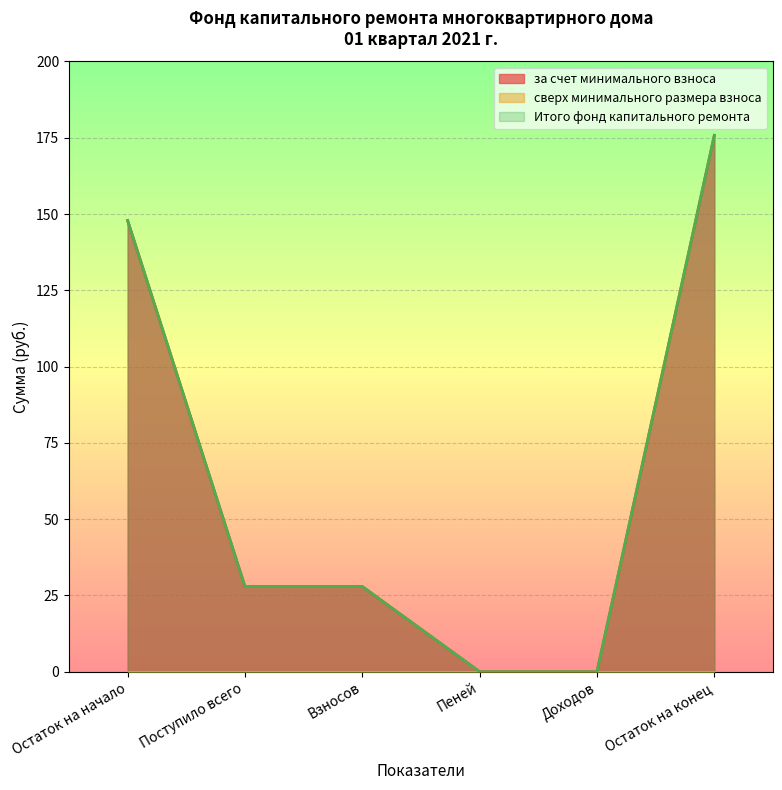

What is the approximate value of Итого фонд капитального ремонта at Остаток на конец?

175.8